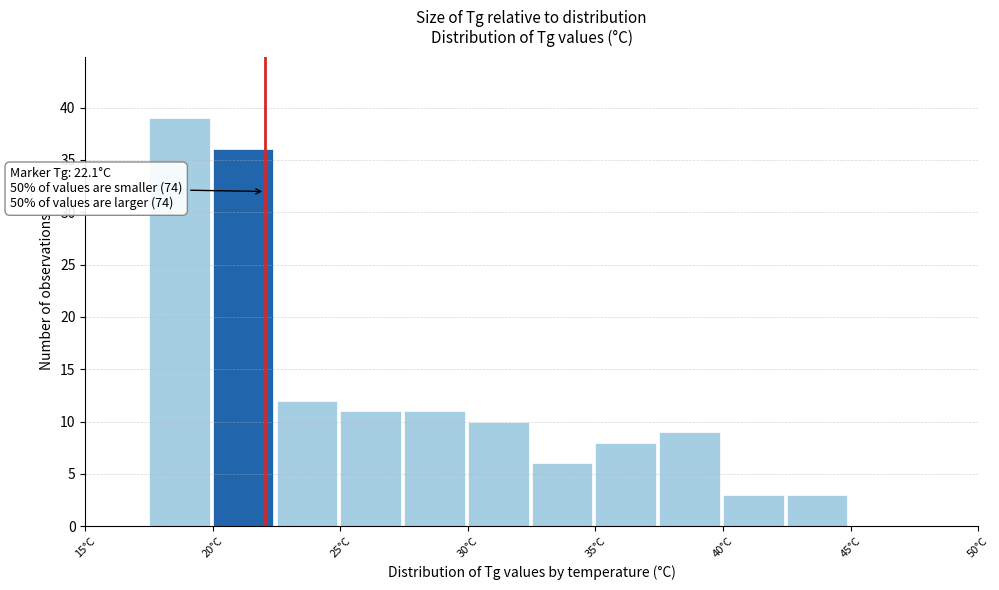

Over which range of the x-axis is the bar tallest?

17.5 to 20.0